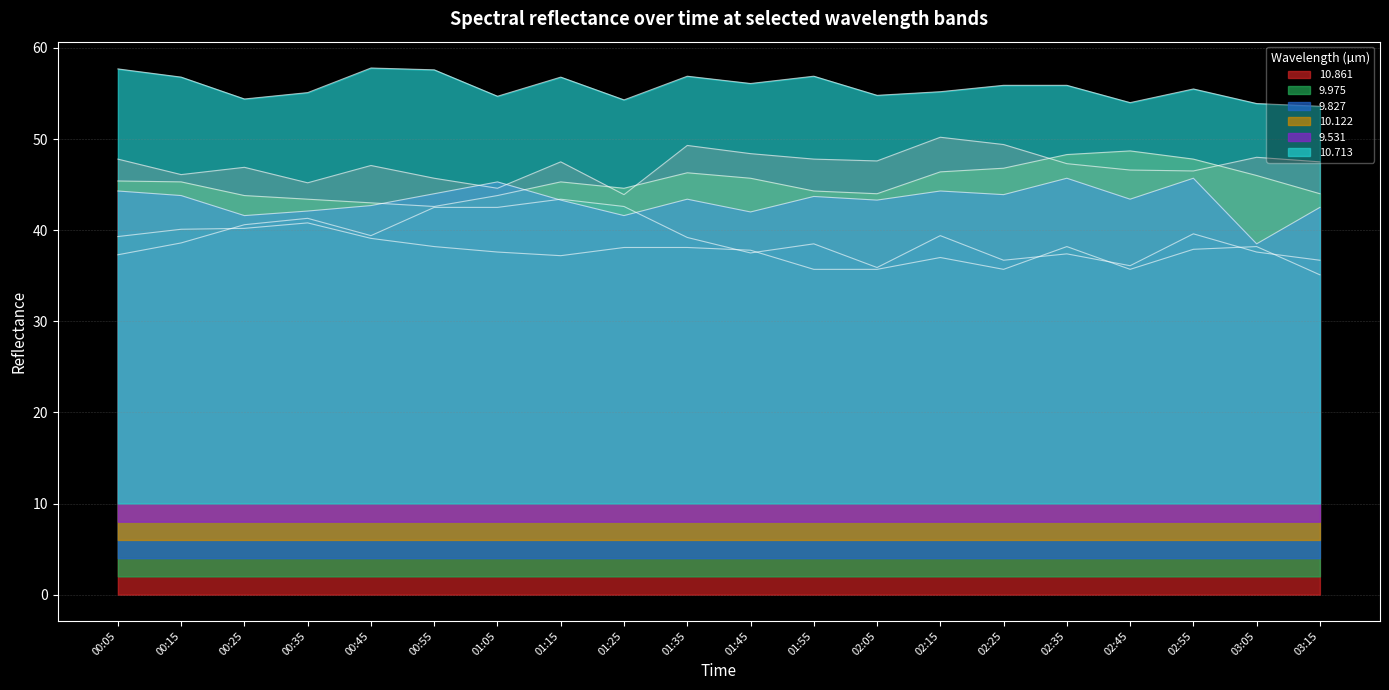

Where do 9.827 and 9.531 first cross each other?

01:05 and 01:15